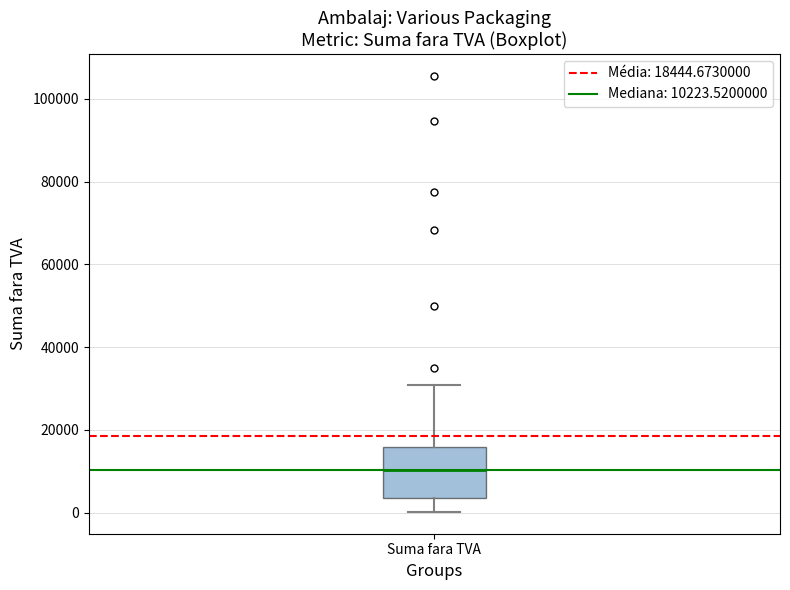

Where is the lower edge of the box for Suma fara TVA on the y-axis? The values are not printed on the chart, so give them approximately, as read against the axis.

4000